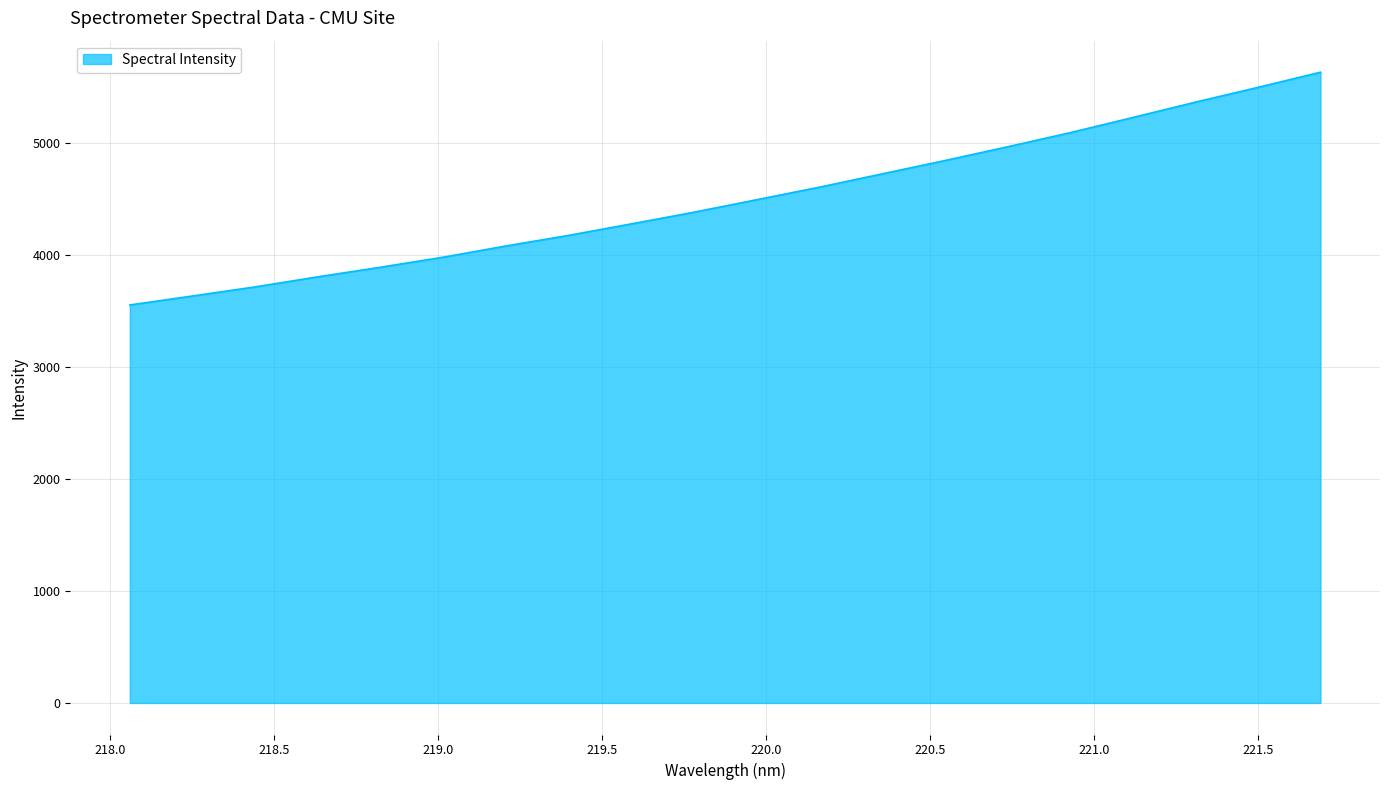

Does the chart have visible grid lines?

Yes